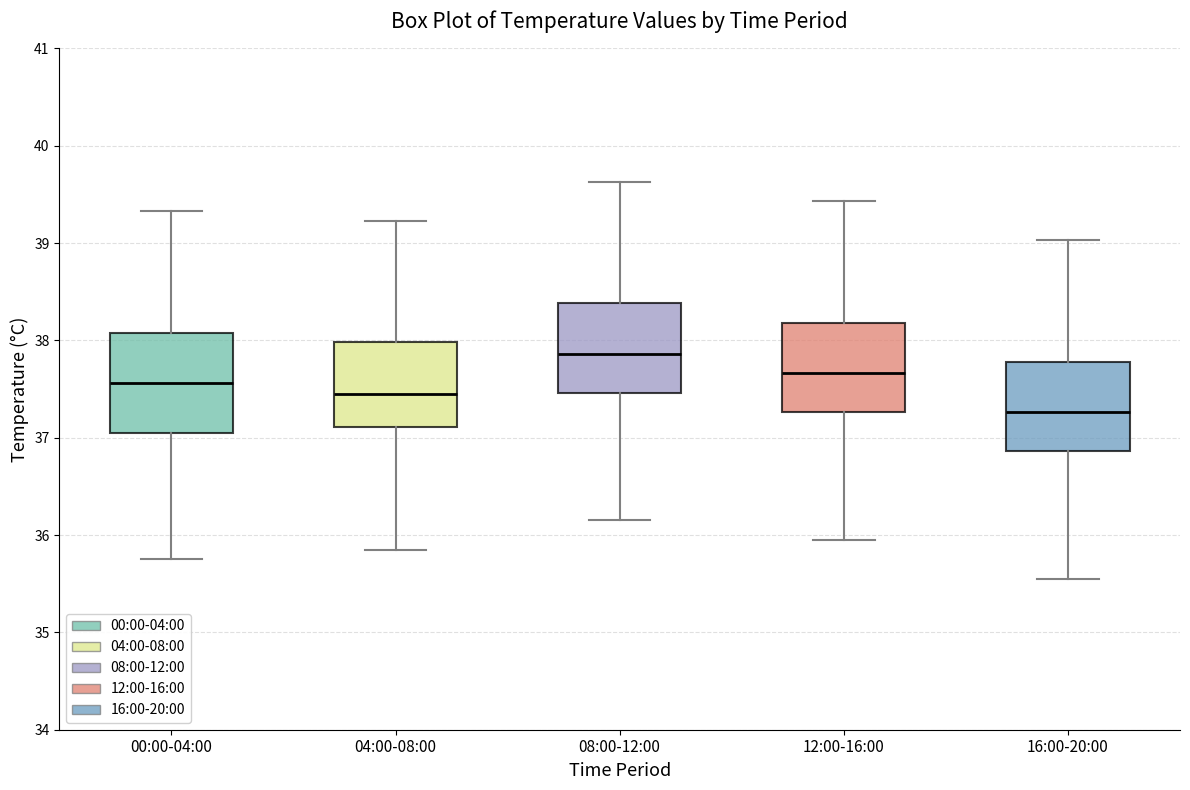

Reading left to right, transcribe this box plot: for each box, give where its median line is, the range the box spans, and where its two whiskers end, as read against the y-axis. The values are not printed on the chart, so give them approximately, as read against the axis.

00:00-04:00: median 37.6, box 37.1 to 38.1, whiskers 35.8 to 39.3
04:00-08:00: median 37.5, box 37.1 to 38.0, whiskers 35.9 to 39.2
08:00-12:00: median 37.9, box 37.5 to 38.4, whiskers 36.2 to 39.6
12:00-16:00: median 37.7, box 37.3 to 38.2, whiskers 36.0 to 39.4
16:00-20:00: median 37.3, box 36.9 to 37.8, whiskers 35.6 to 39.0